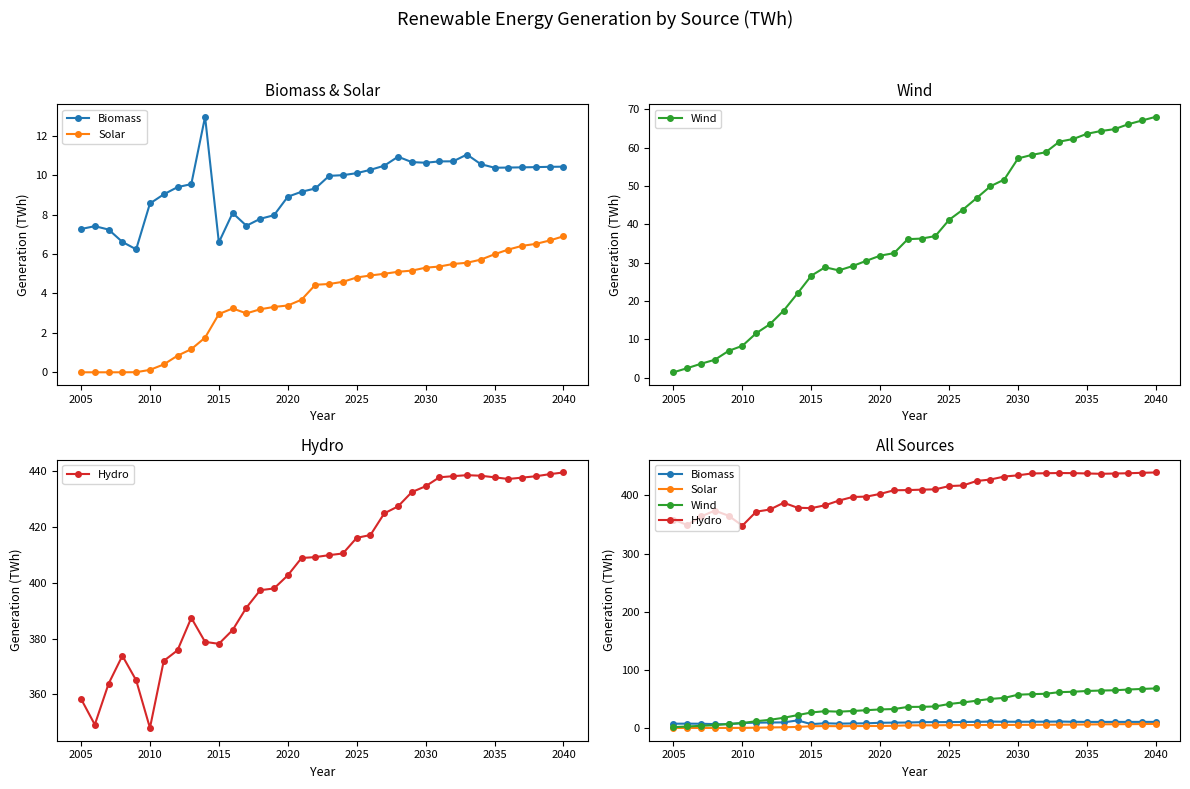

What is the total value across all series at 2040?

524.9